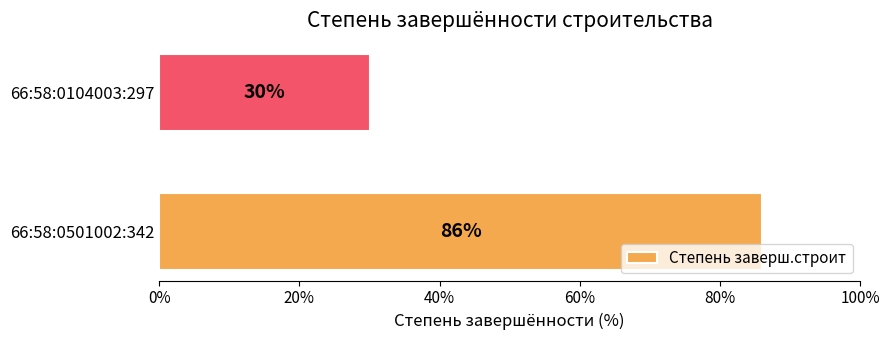

Are the bars grouped side by side (vs. stacked)?

No